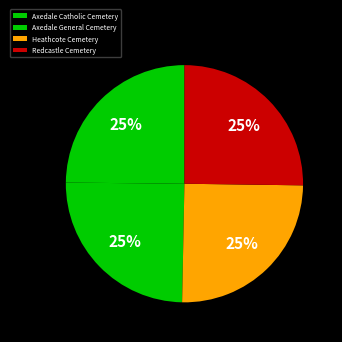

What percentage is the Heathcote Cemetery slice, to the nearest percent?

25%